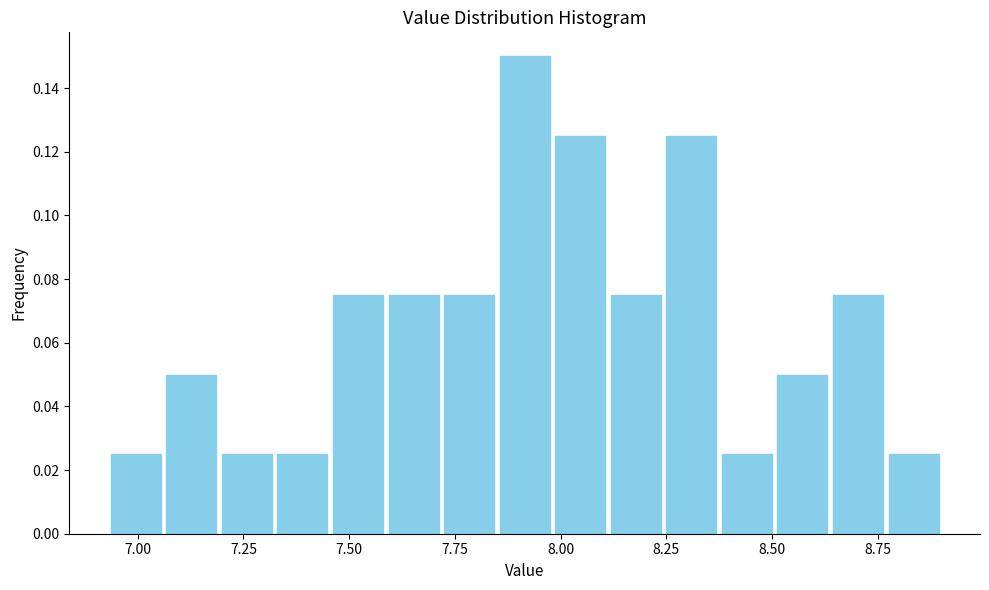

Around what value on the x-axis is the tallest bar? Give the approximate position of its centre, as read against the axis.

7.90